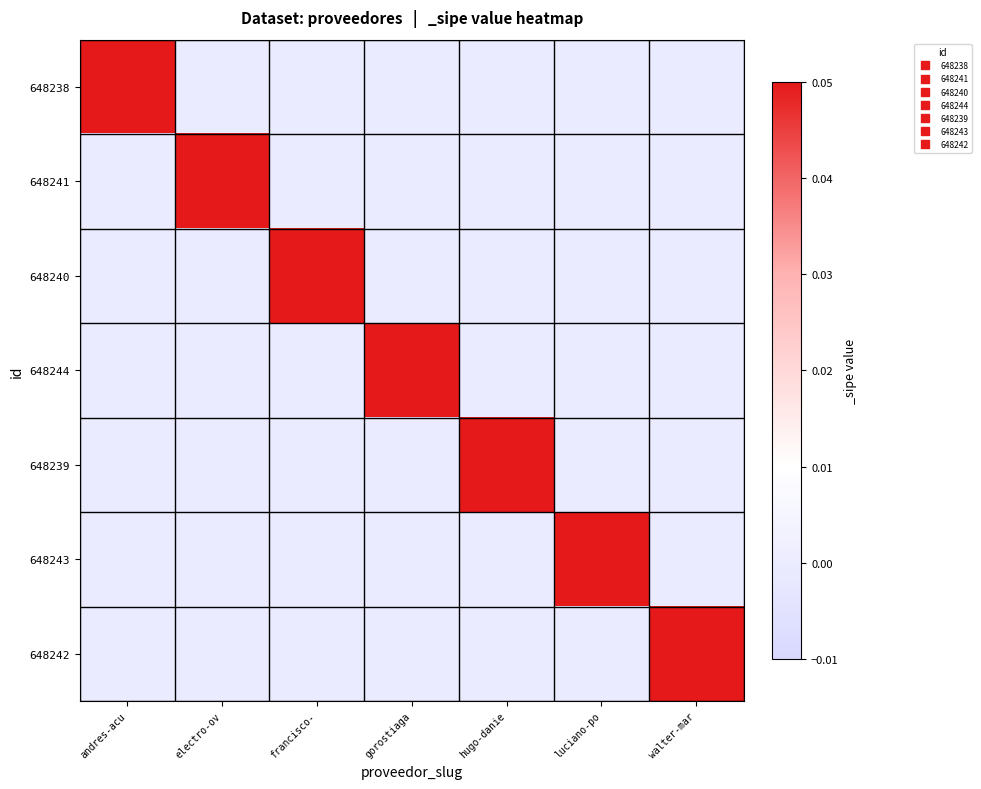

At which category is the sum across all series the highest?

andres-acu